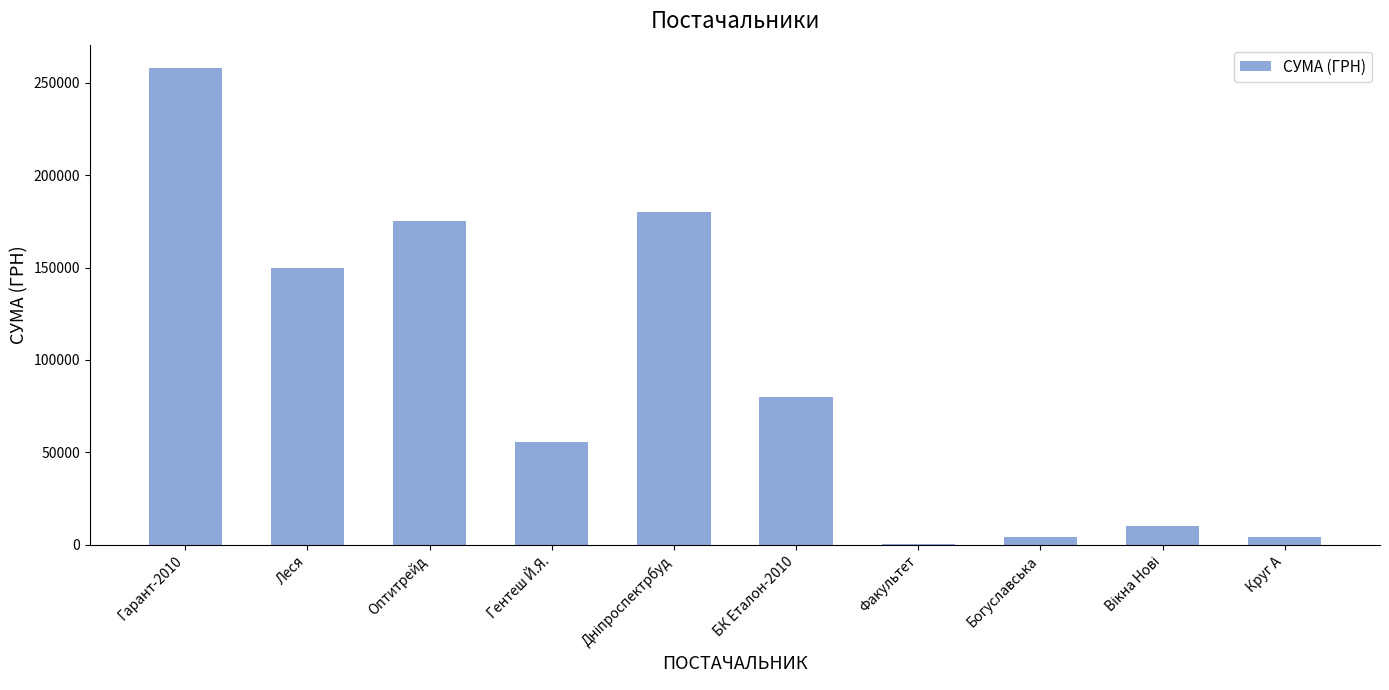

Are the bars horizontal?

No